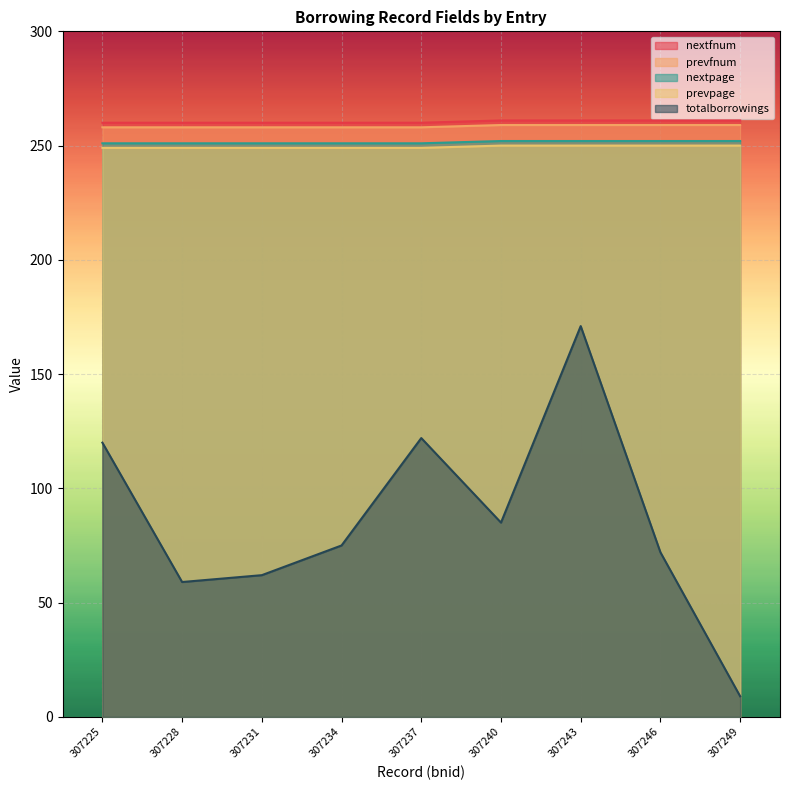

True or false: prevfnum and nextfnum intersect in this chart.

False